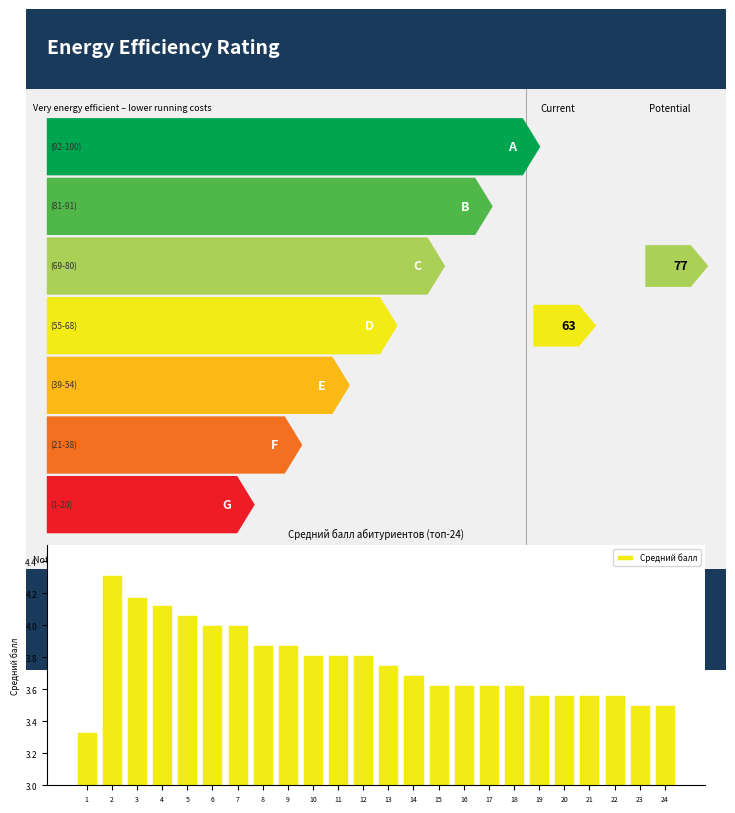

Which has a higher value, 14 or 15?

14